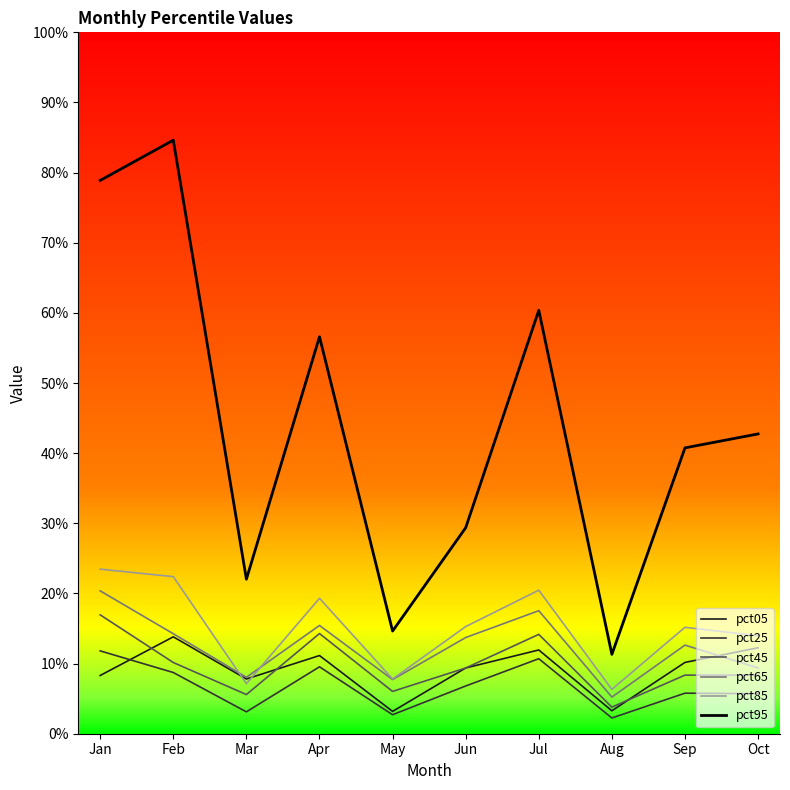

What are all the series names shown in the legend?

pct05, pct25, pct45, pct65, pct85, pct95